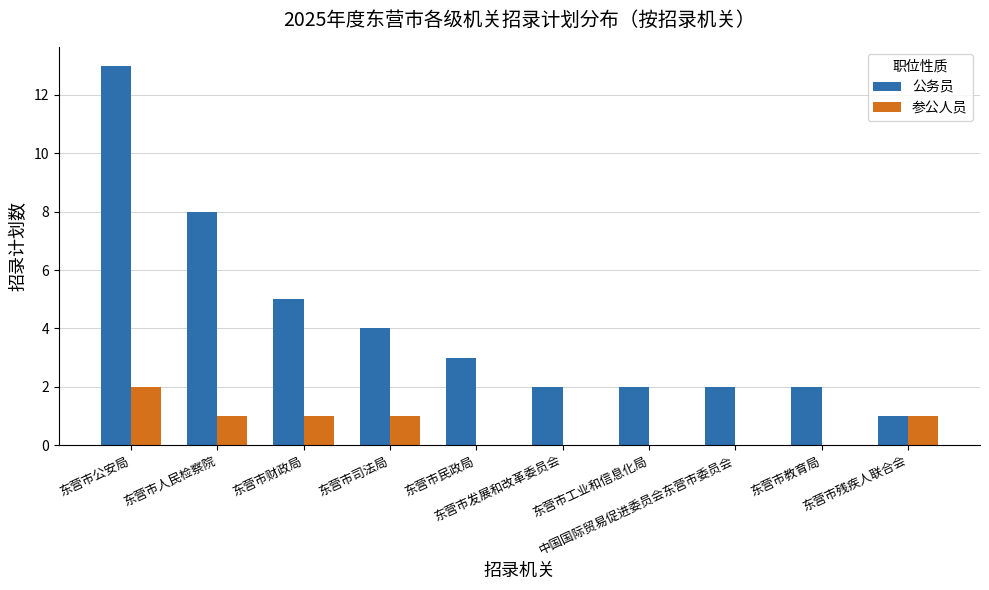

Between 东营市人民检察院 and 东营市残疾人联合会, which series saw the biggest shift?

公务员